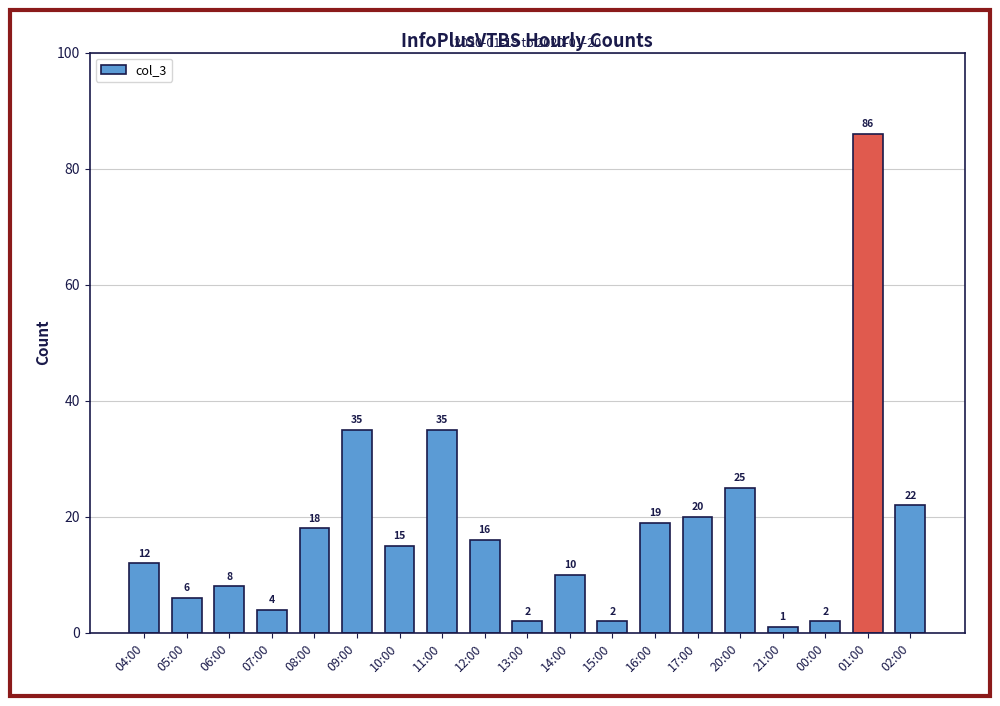

Read the value at 08:00.

18